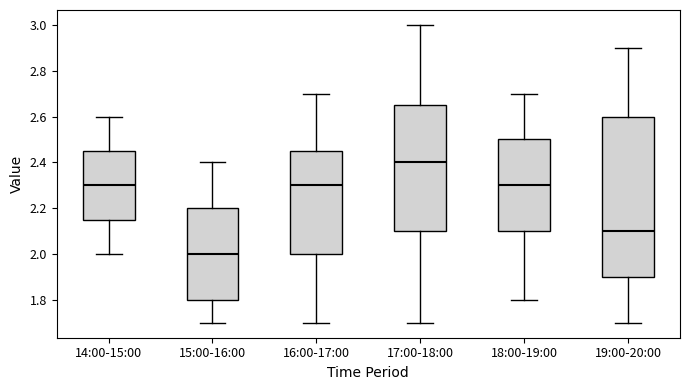

Where does the upper whisker of the box for 19:00-20:00 end on the y-axis? The values are not printed on the chart, so give them approximately, as read against the axis.

2.90